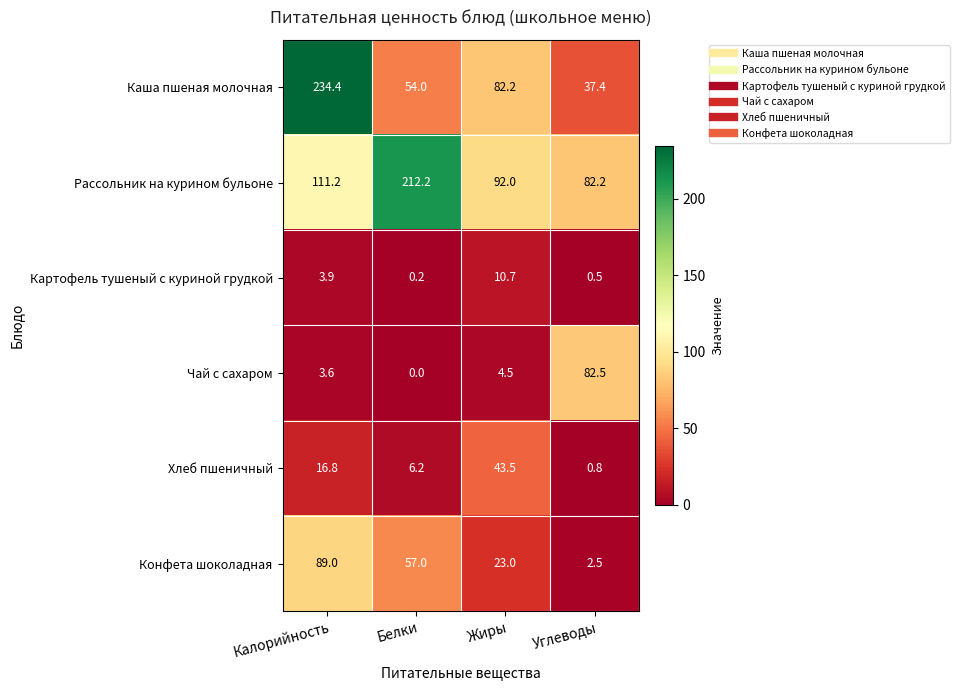

Reading left to right, what are all the values shown in this chart?

Каша пшеная молочная: Калорийность=234.4	Белки=54.0	Жиры=82.2	Углеводы=37.4
Рассольник на курином бульоне: Калорийность=111.2	Белки=212.2	Жиры=92.0	Углеводы=82.2
Картофель тушеный с куриной грудкой: Калорийность=3.9	Белки=0.2	Жиры=10.7	Углеводы=0.5
Чай с сахаром: Калорийность=3.6	Белки=0.0	Жиры=4.5	Углеводы=82.5
Хлеб пшеничный: Калорийность=16.8	Белки=6.2	Жиры=43.5	Углеводы=0.8
Конфета шоколадная: Калорийность=89.0	Белки=57.0	Жиры=23.0	Углеводы=2.5